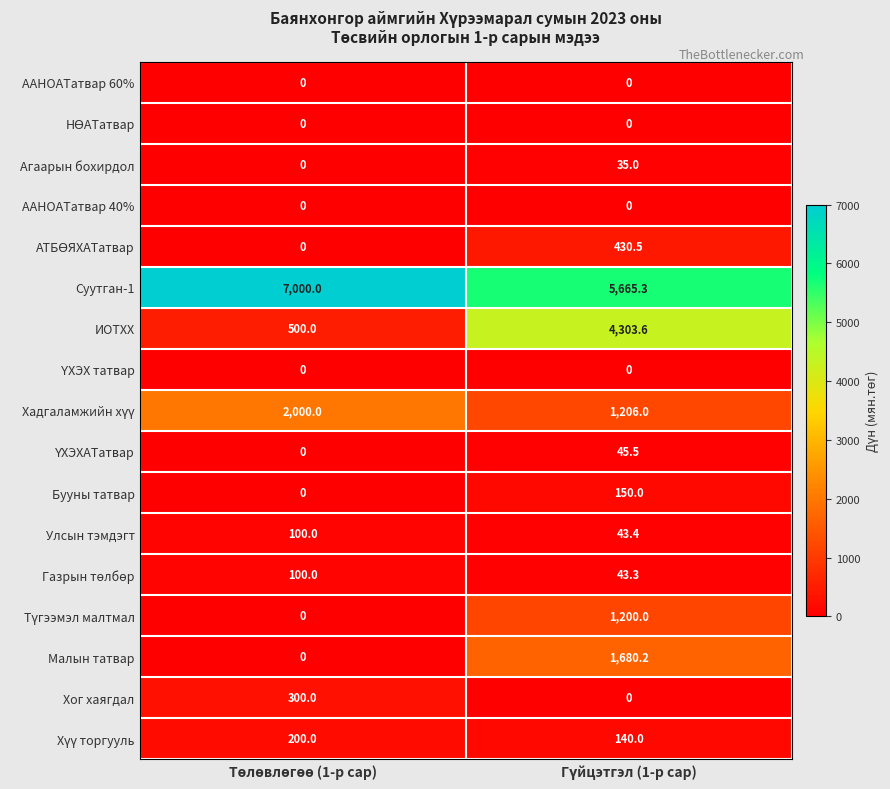

What is the average value of the Бууны татвар series?

75.0